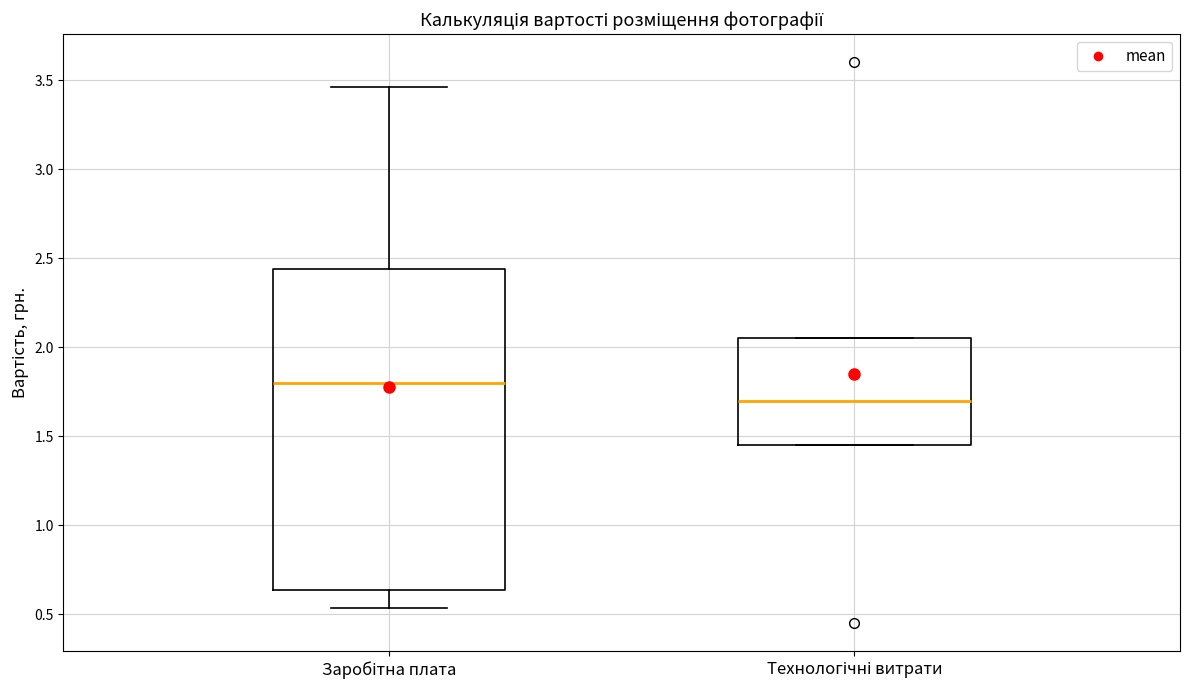

Comparing the boxes themselves (not the whiskers), which one is the tallest?

Заробітна плата